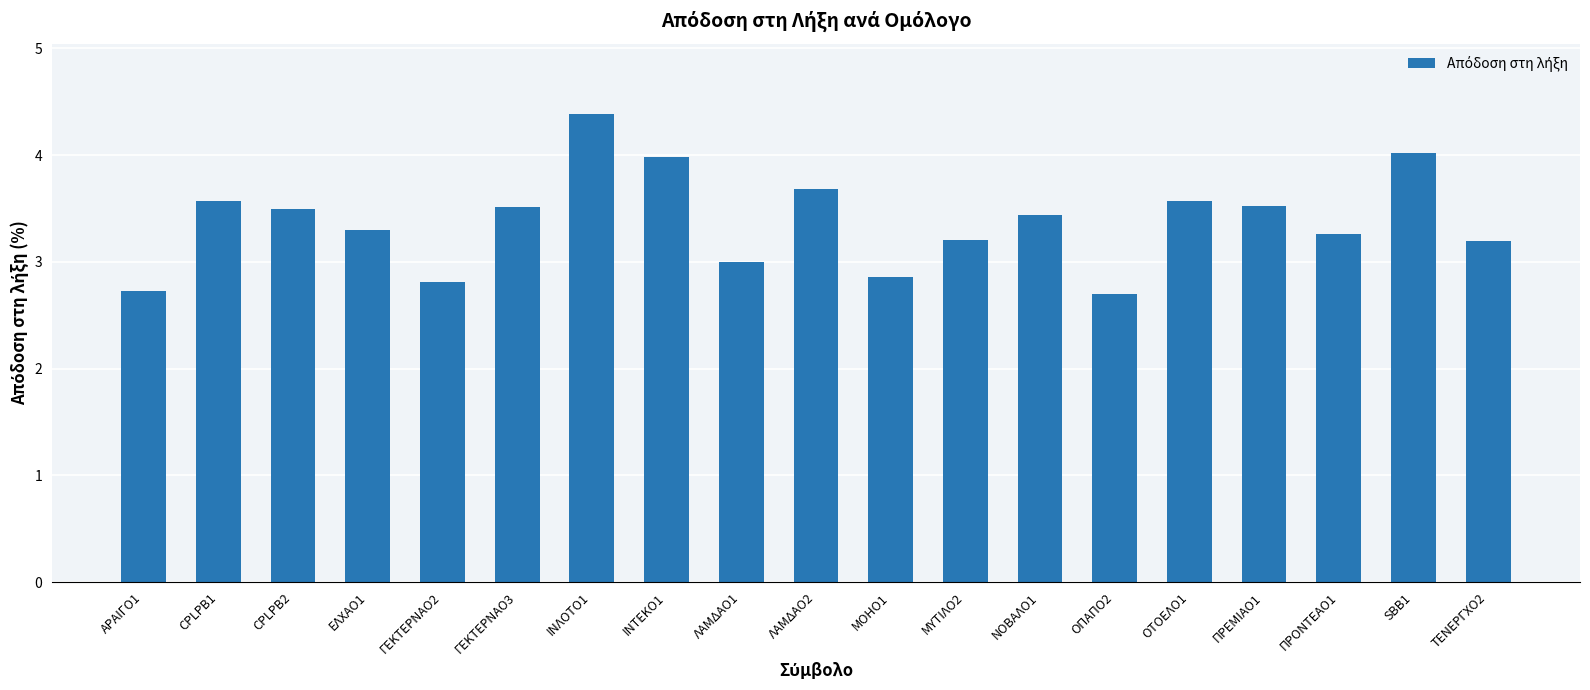

What is the smallest value displayed?

2.7